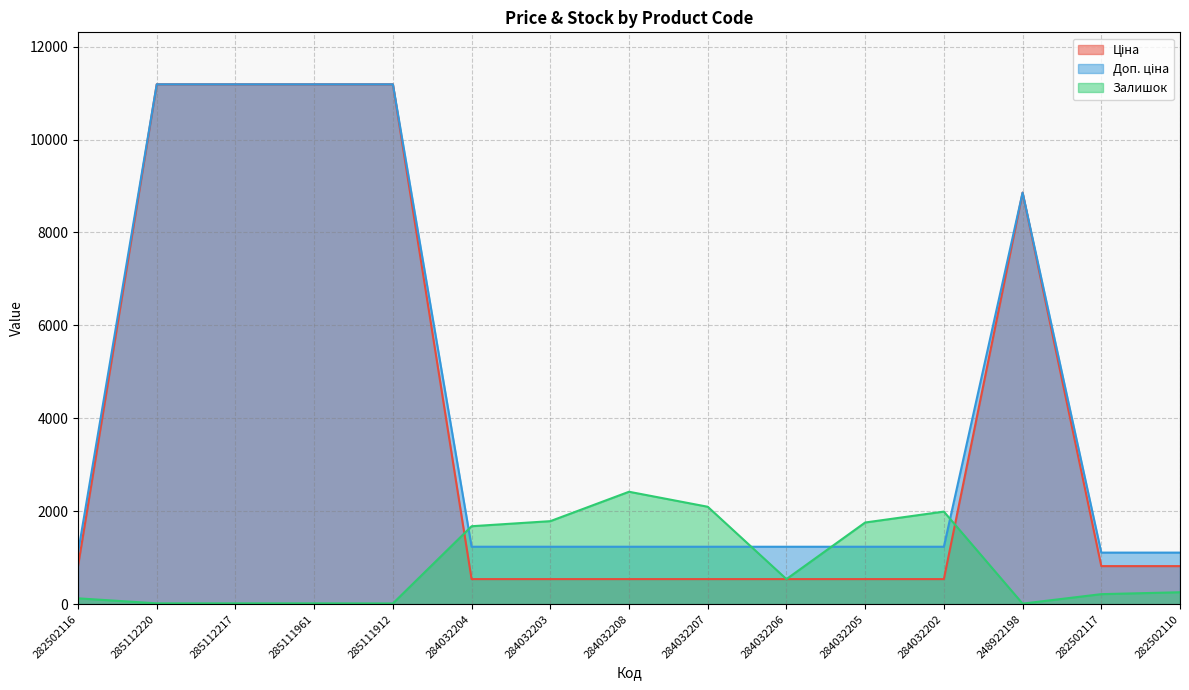

How many interior local valleys does the Залишок series have?

3